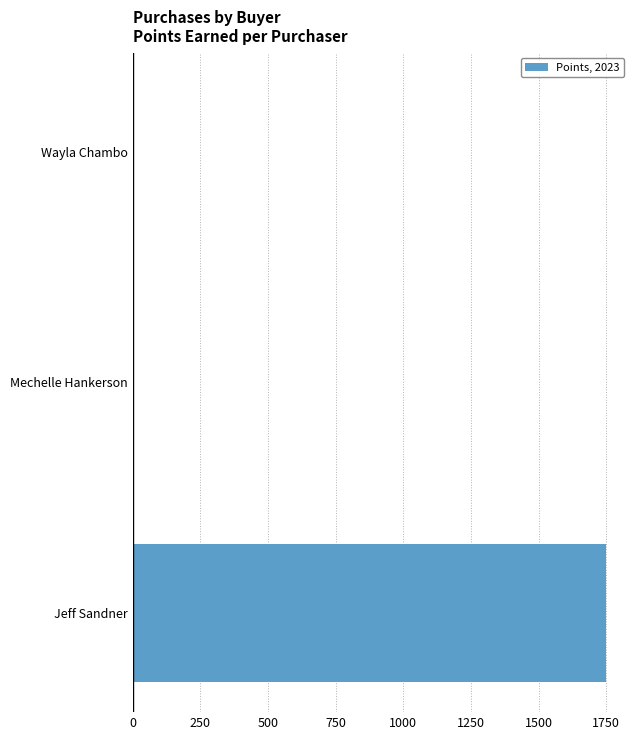

Which has a higher value, Wayla Chambo or Jeff Sandner?

Jeff Sandner